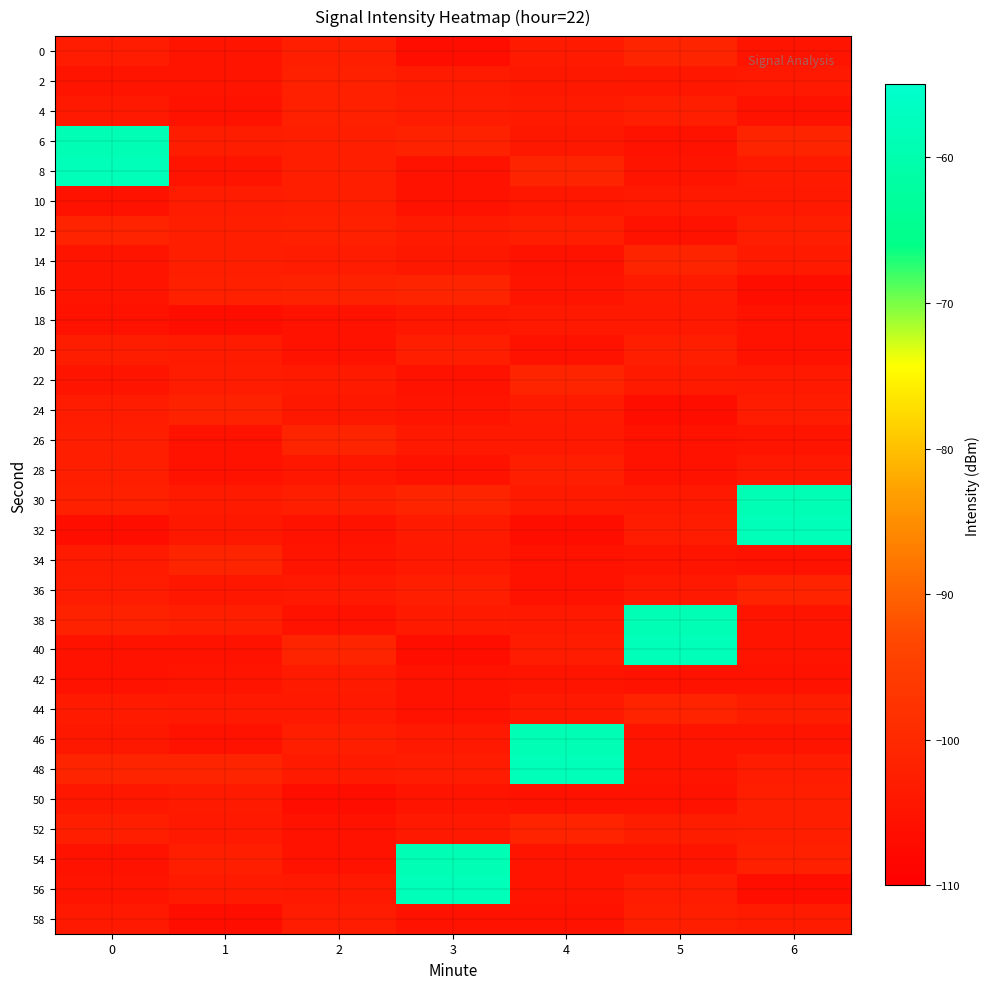

How many data points does each series have?

7